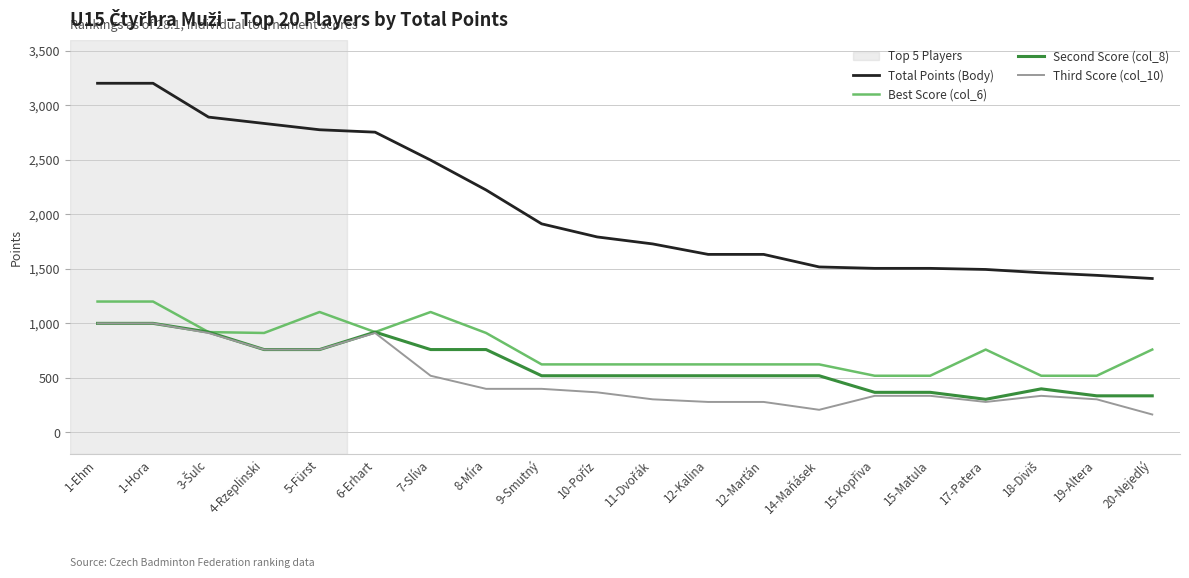

True or false: Second Score (col_8) has more than 1 points higher than both neighbors.

True